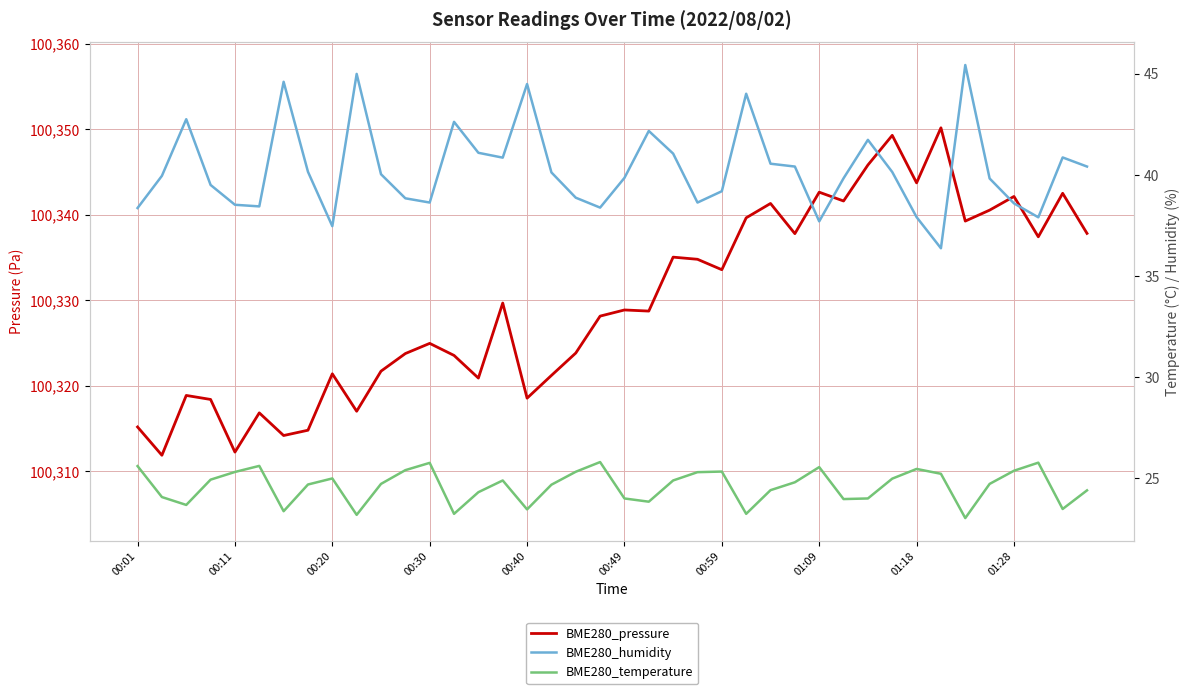

What is the label of the 7th point from the left?

00:59